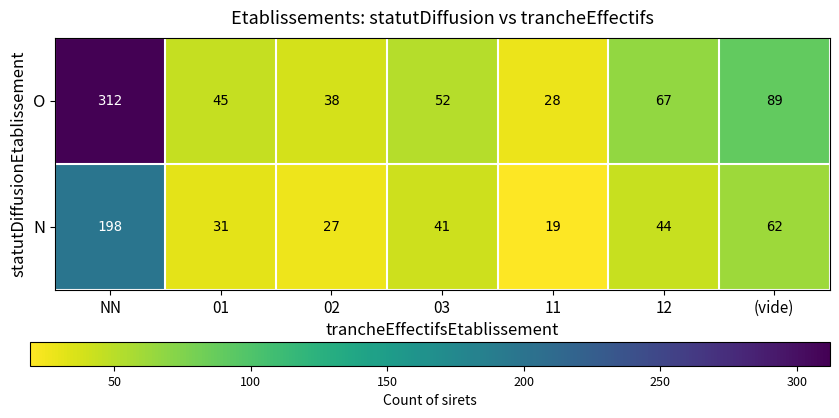

Rank the series at NN from highest to lowest value.

O, N